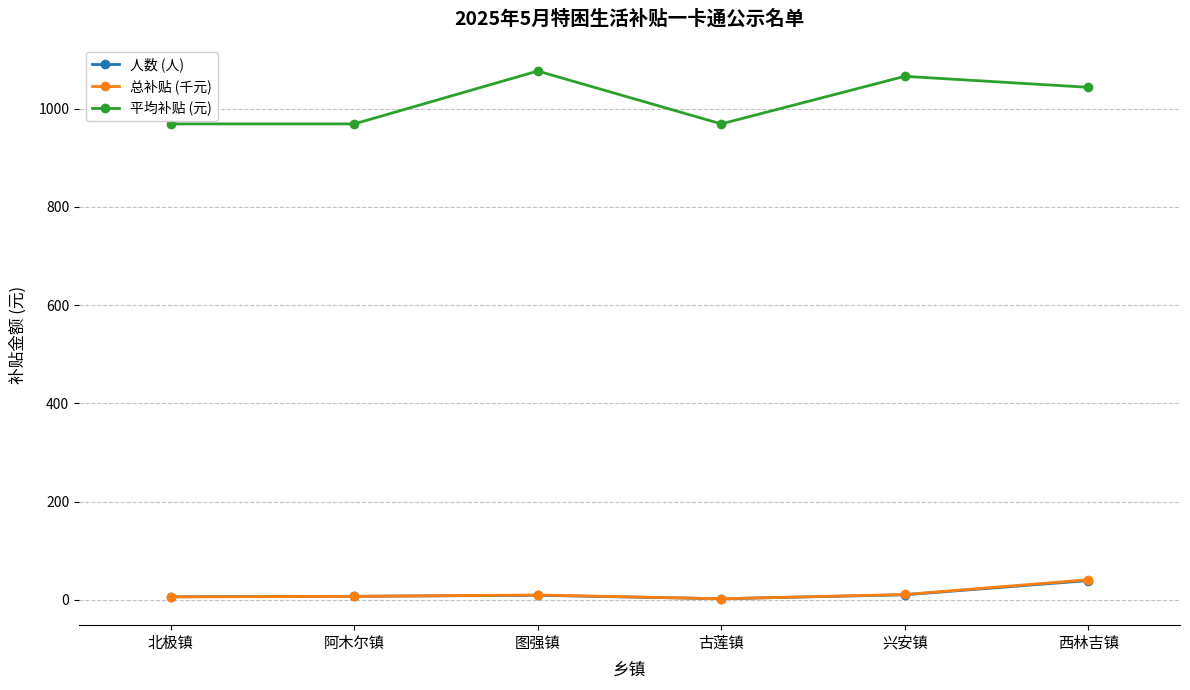

True or false: 总补贴 (千元) and 平均补贴 (元) intersect in this chart.

False